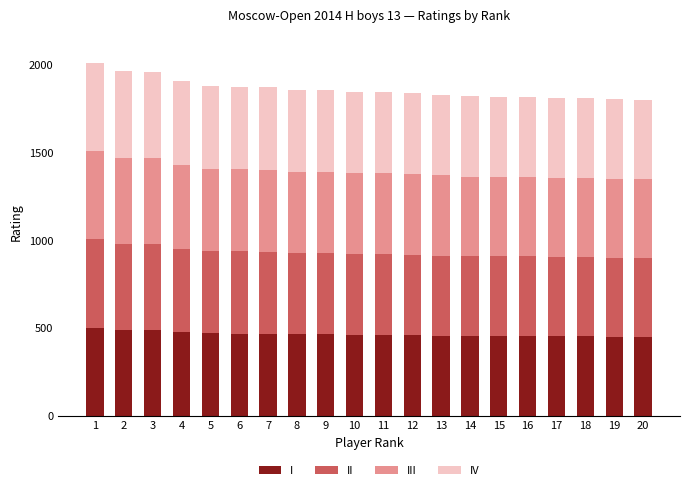

What is the total value across all series at 5?

1879